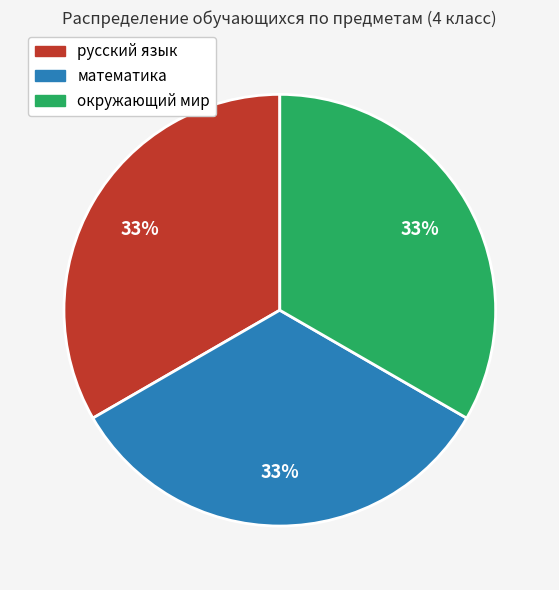

Does any single category account for the majority?

No